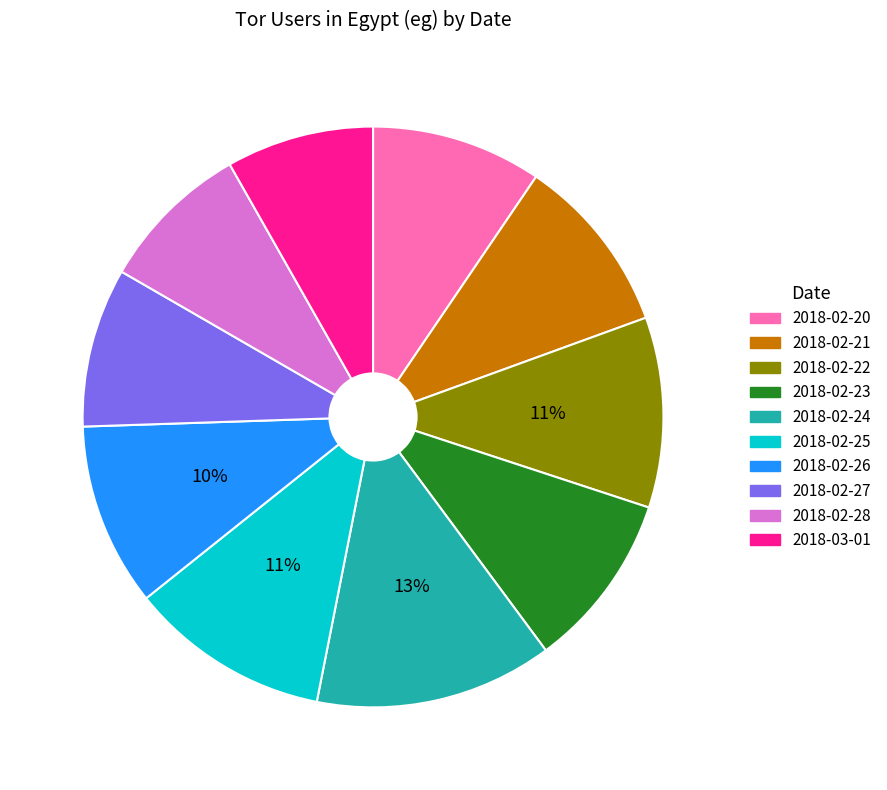

Is there a majority slice in this chart?

No